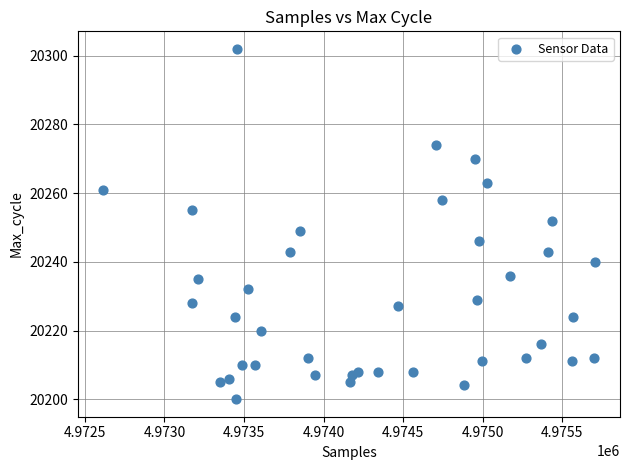

What is the range of X values (max minus min)?

3095